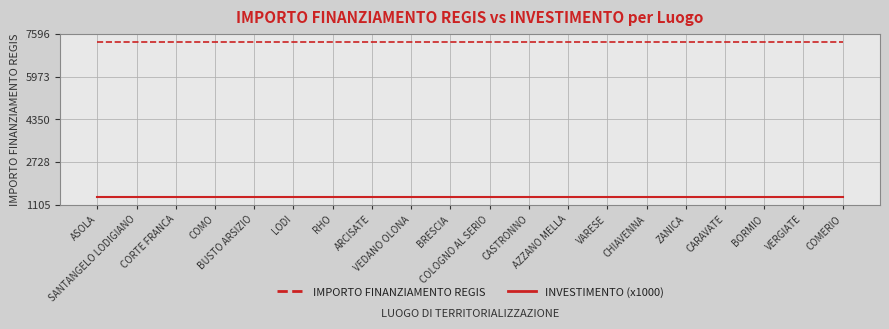

What is the approximate value of IMPORTO FINANZIAMENTO REGIS at CORTE FRANCA?

7301